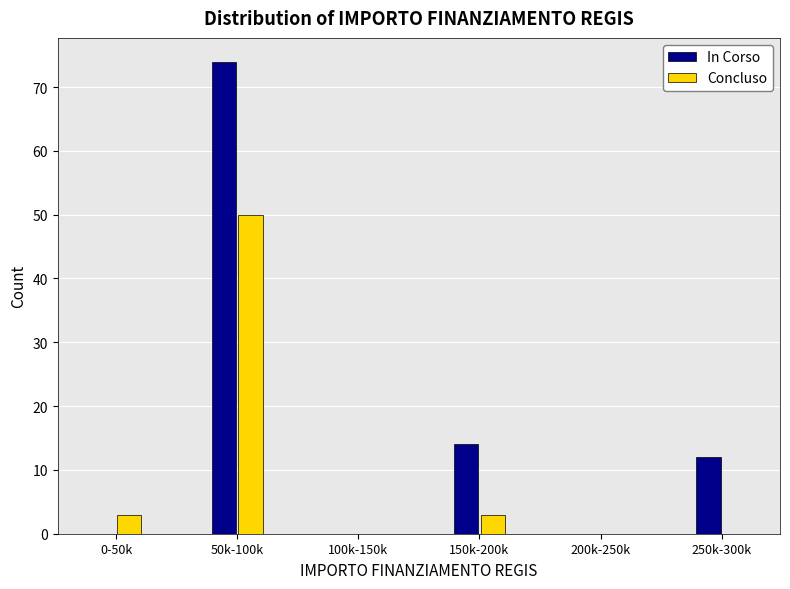

Reading left to right, what are all the values shown in this chart?

In Corso: 0-50k=0	50k-100k=74	100k-150k=0	150k-200k=14	200k-250k=0	250k-300k=12
Concluso: 0-50k=3	50k-100k=50	100k-150k=0	150k-200k=3	200k-250k=0	250k-300k=0